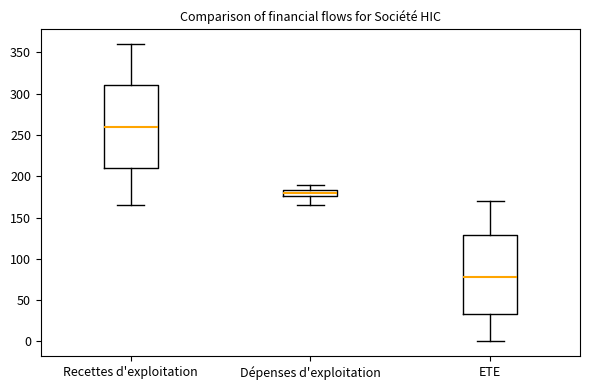

Where does the median line of the box for Dépenses d'exploitation sit on the y-axis? The values are not printed on the chart, so give them approximately, as read against the axis.

180